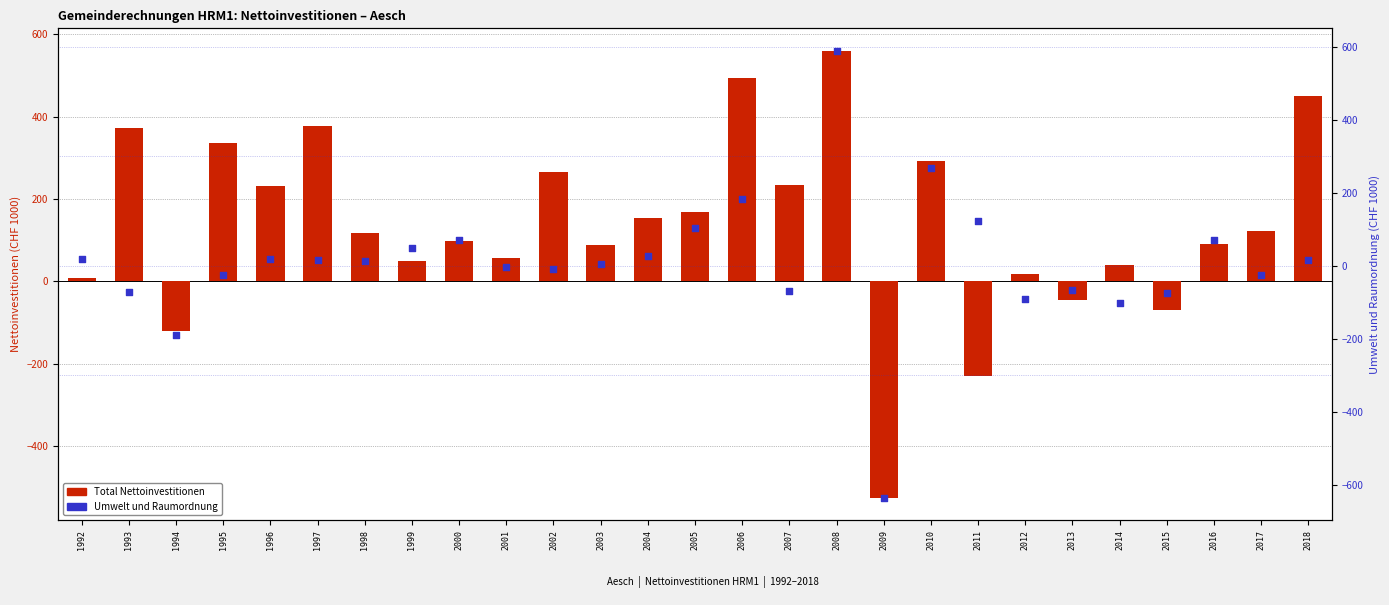

At which category is the sum across all series the highest?

2008